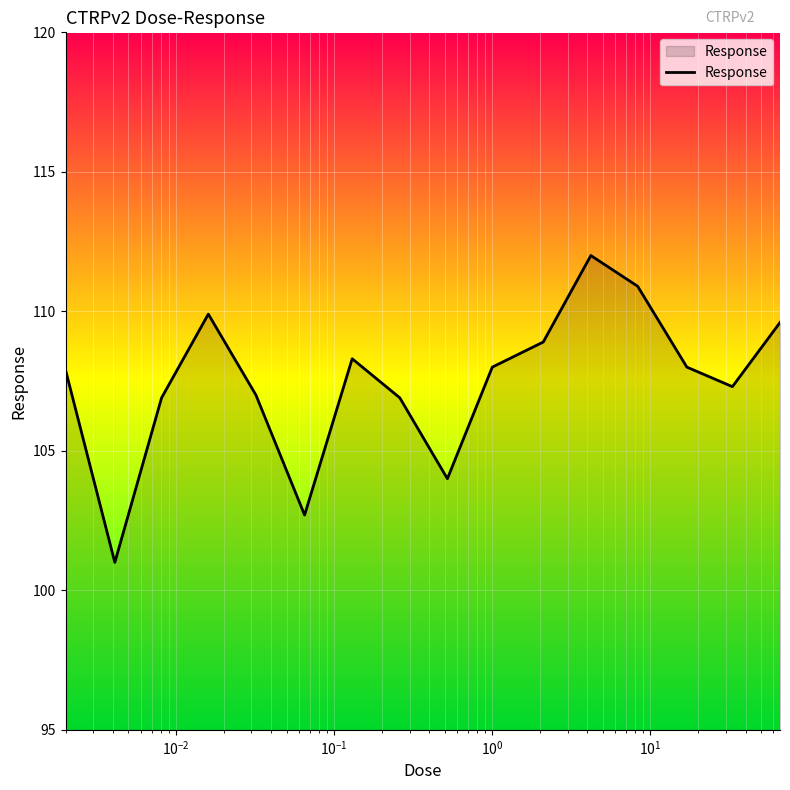

What is the smallest value displayed?

101.0